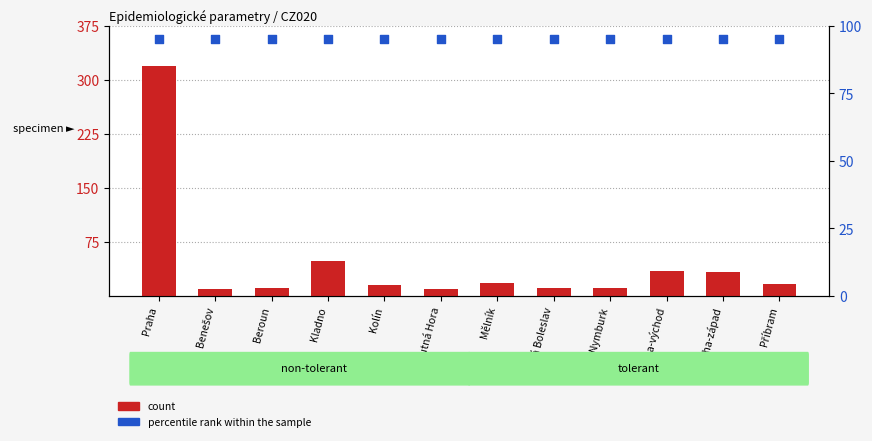

At how many categories does at least one series exceed 233?

1